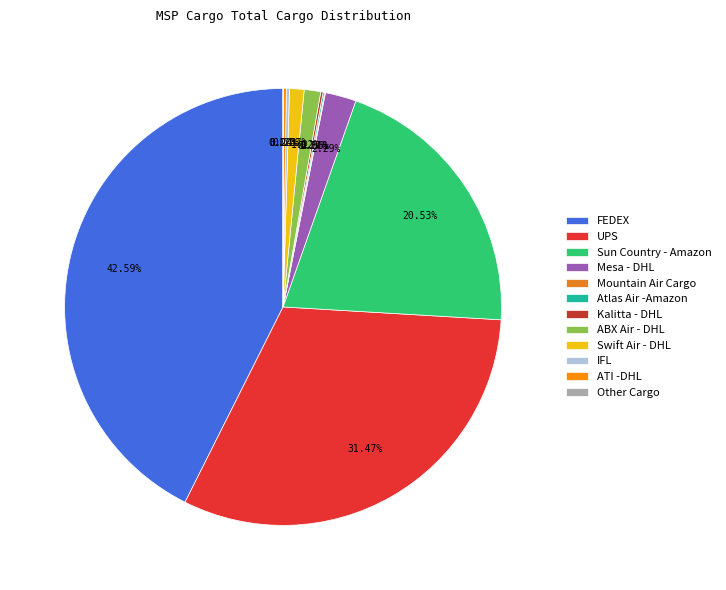

Do ABX Air - DHL and Swift Air - DHL together represent more than half of the pie?

No